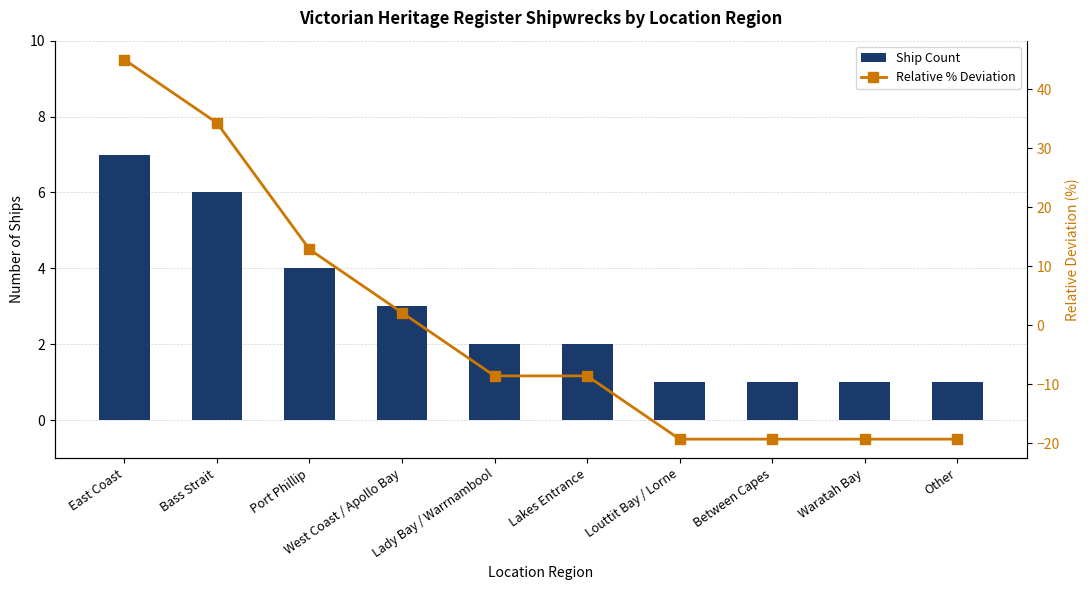

Read the Ship Count value at Louttit Bay / Lorne.

1.0